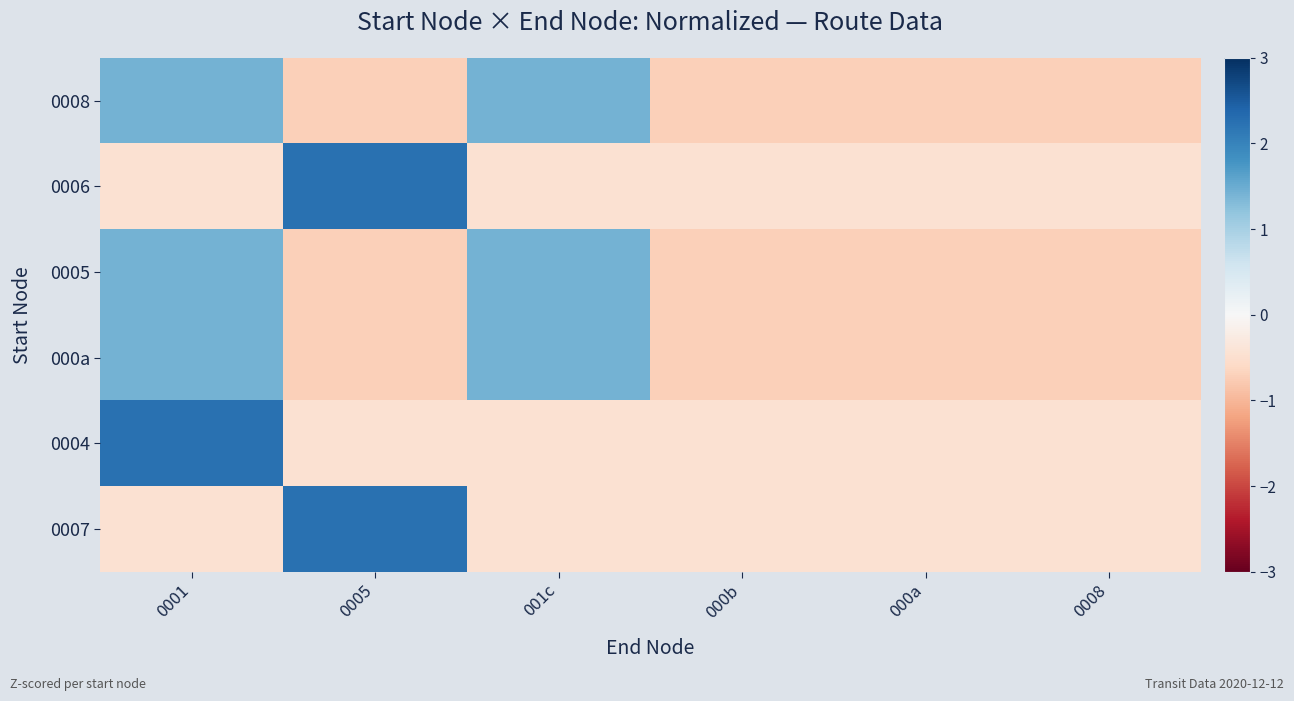

Reading left to right, transcribe all the data shown in this chart.

0008: 0001=1.4	0005=-0.7	001c=1.4	000b=-0.7	000a=-0.7	0008=-0.7
0006: 0001=-0.4	0005=2.2	001c=-0.4	000b=-0.4	000a=-0.4	0008=-0.4
0005: 0001=1.4	0005=-0.7	001c=1.4	000b=-0.7	000a=-0.7	0008=-0.7
000a: 0001=1.4	0005=-0.7	001c=1.4	000b=-0.7	000a=-0.7	0008=-0.7
0004: 0001=2.2	0005=-0.4	001c=-0.4	000b=-0.4	000a=-0.4	0008=-0.4
0007: 0001=-0.4	0005=2.2	001c=-0.4	000b=-0.4	000a=-0.4	0008=-0.4